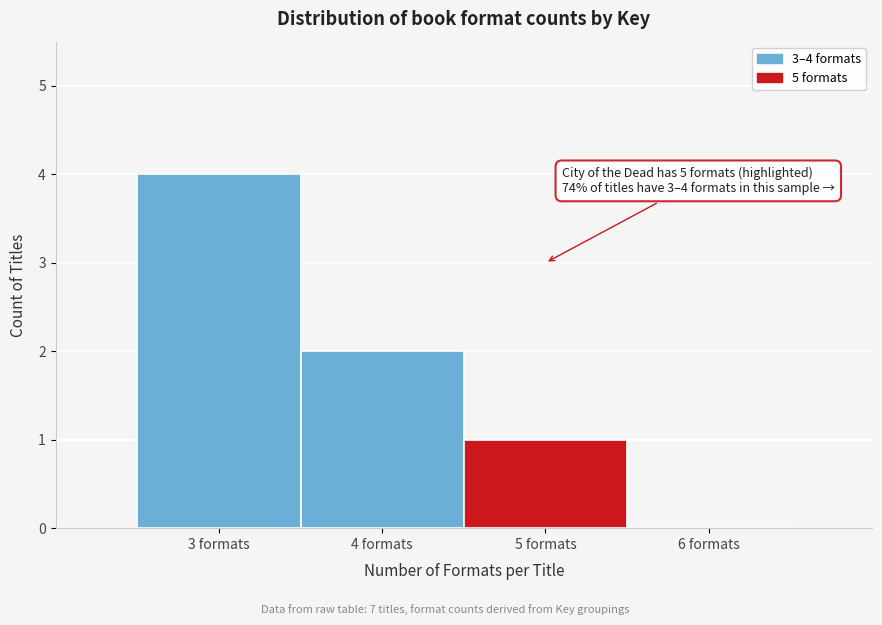

Over which range of the x-axis is the bar tallest?

2.5 to 3.5